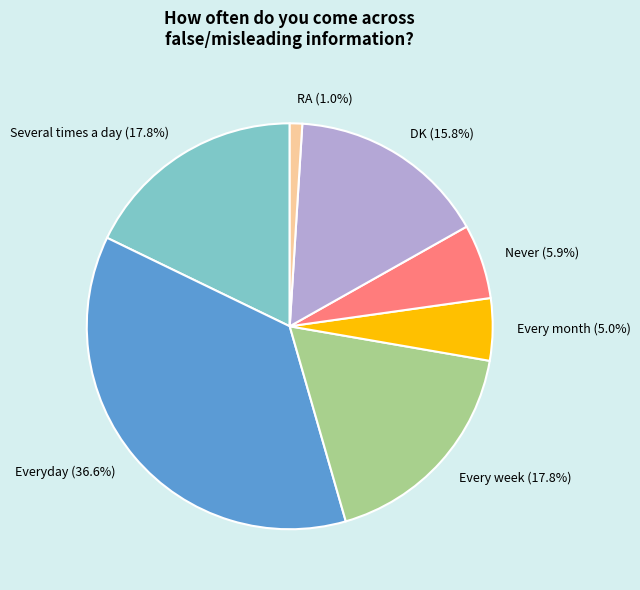

Is there a majority slice in this chart?

No